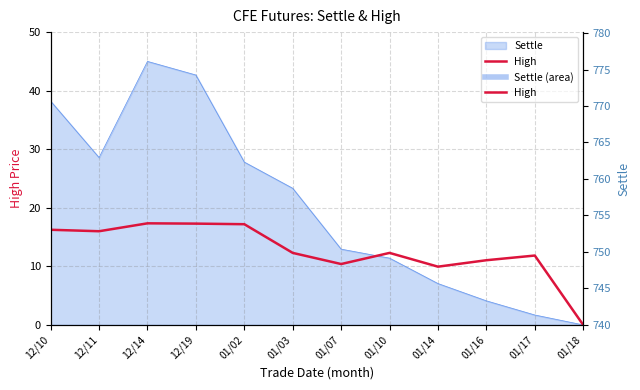

Read the value at 01/16.

11.1